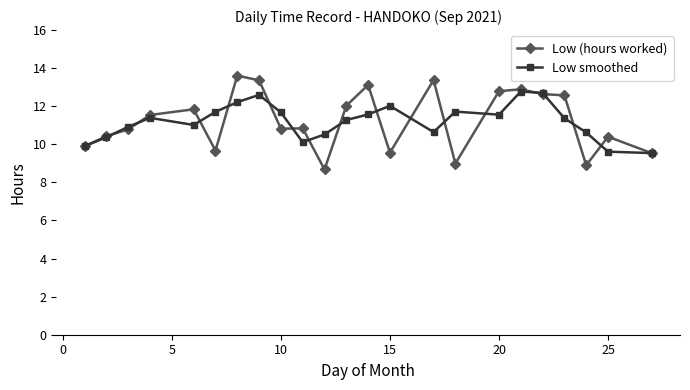

What is the maximum value for Low (hours worked)?

13.6